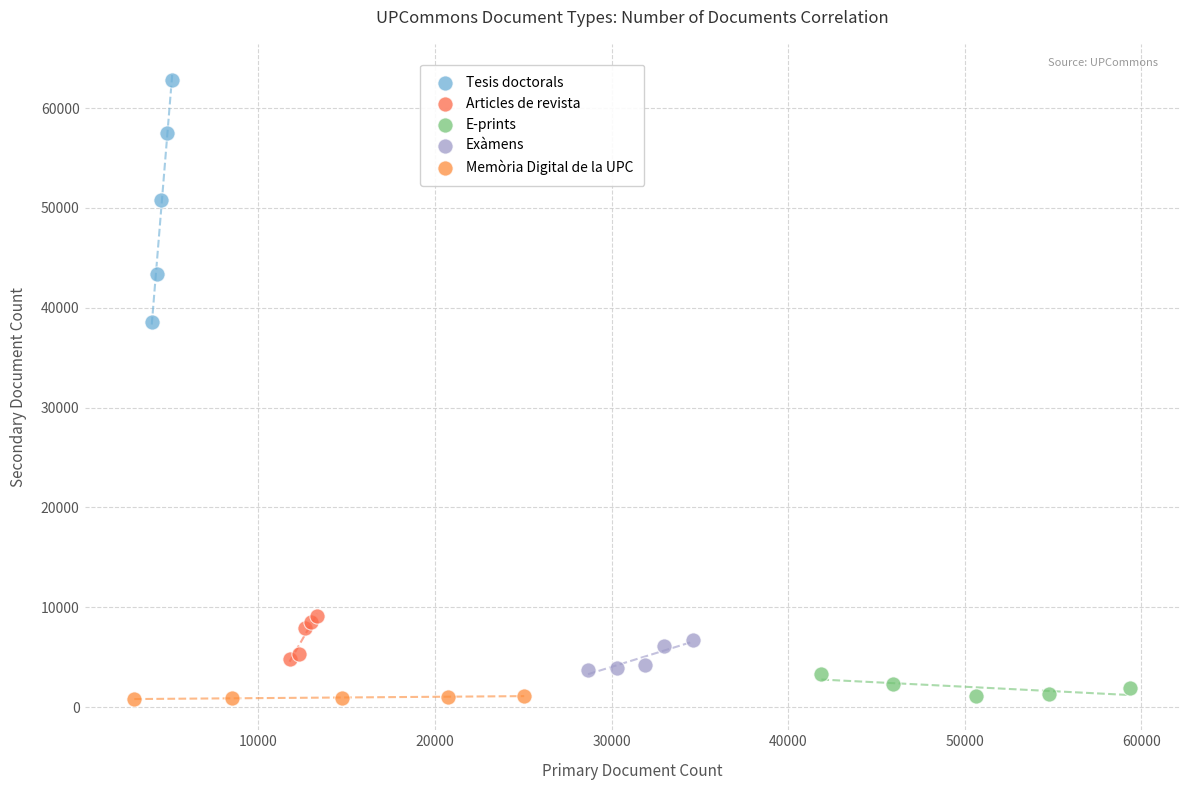

Which series contains the highest Y value?

Tesis doctorals